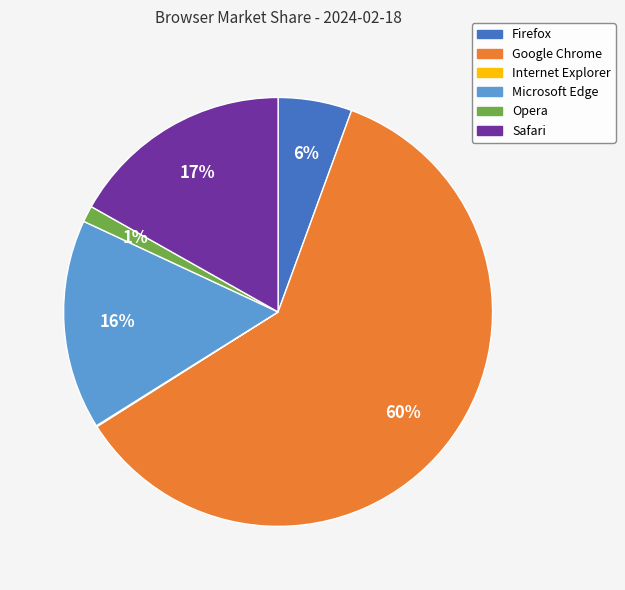

Combined, do Opera and Firefox account for over 50%?

No